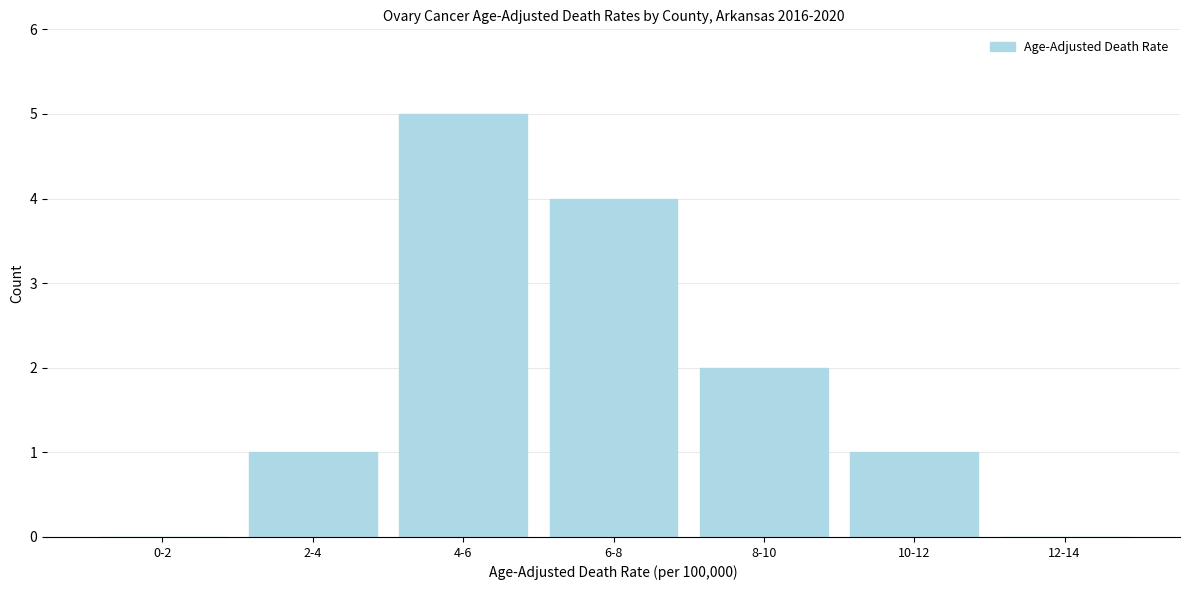

Reading right to left, extract all data points from this chart.

12-14=0	10-12=1	8-10=2	6-8=4	4-6=5	2-4=1	0-2=0